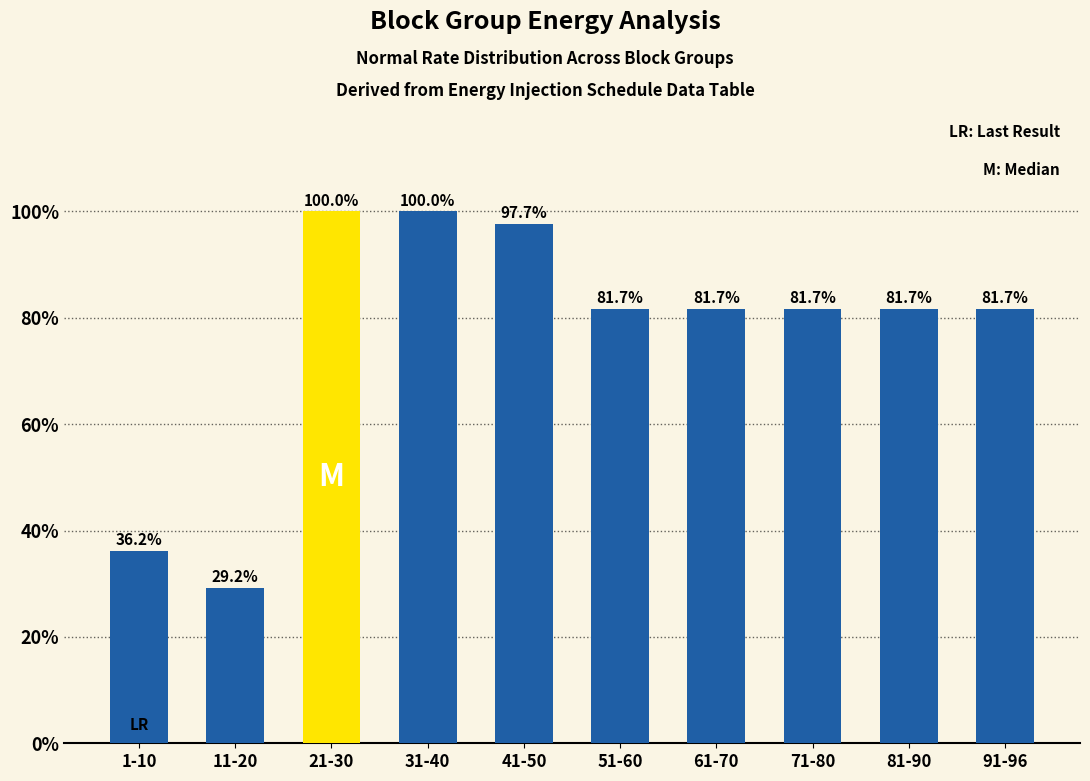

Does the chart contain stacked bars?

No